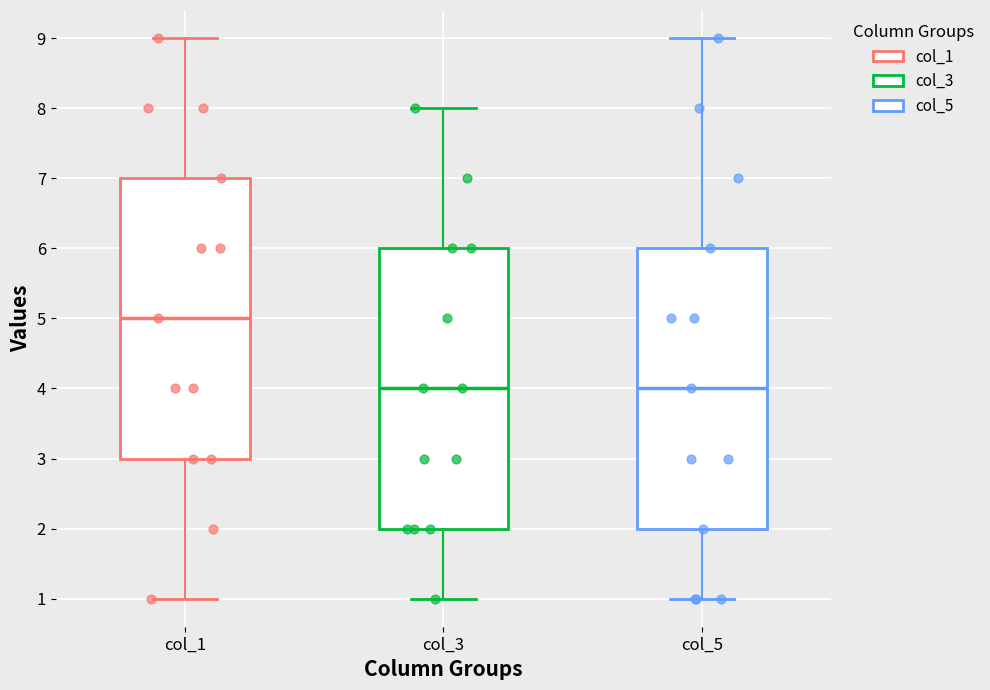

Reading left to right, transcribe this box plot: for each box, give where its median line is, the range the box spans, and where its two whiskers end, as read against the y-axis. The values are not printed on the chart, so give them approximately, as read against the axis.

col_1: median 5, box 3 to 7, whiskers 1 to 9
col_3: median 4, box 2 to 6, whiskers 1 to 8
col_5: median 4, box 2 to 6, whiskers 1 to 9